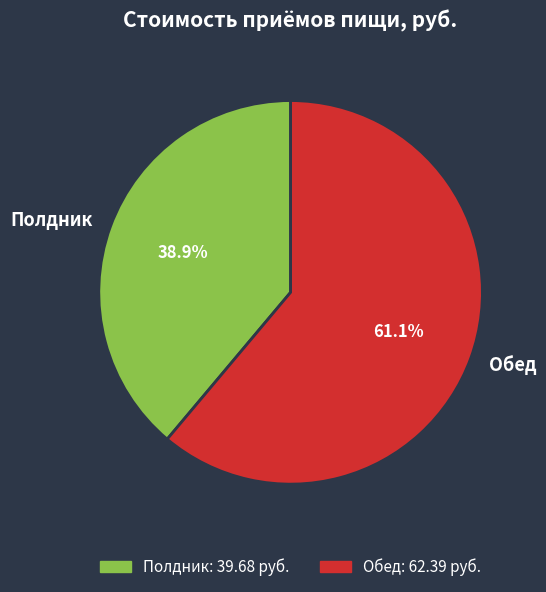

Is it true that Обед is 50% of the pie?

False